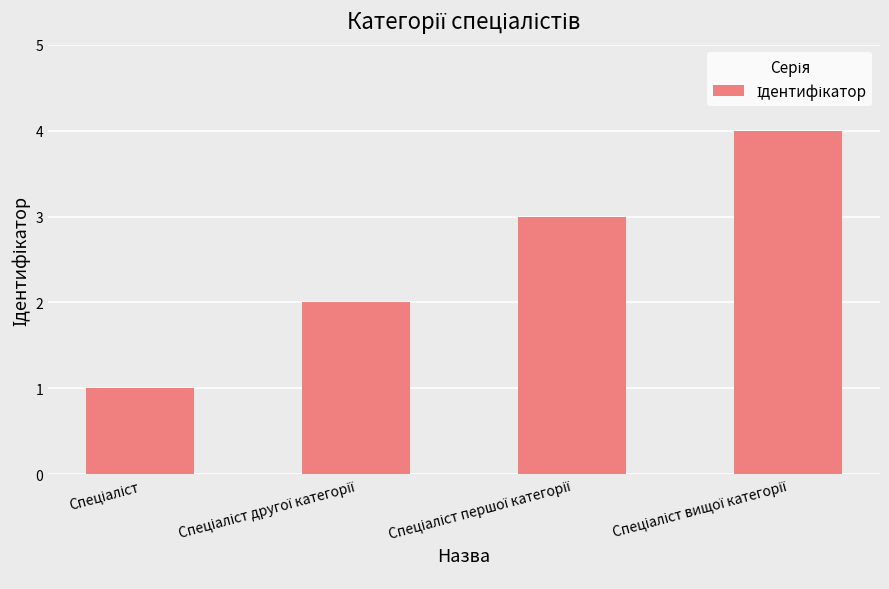

What is the minimum value shown in the chart?

1